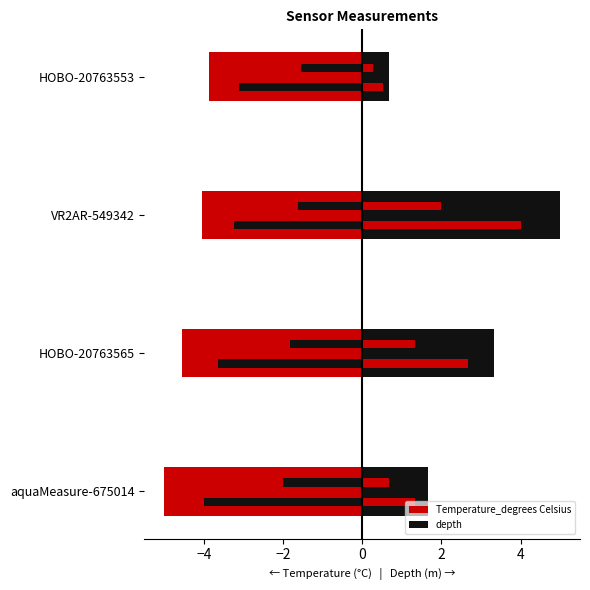

At 0, list the series in order from largest to smallest.

depth, Temperature_degrees Celsius